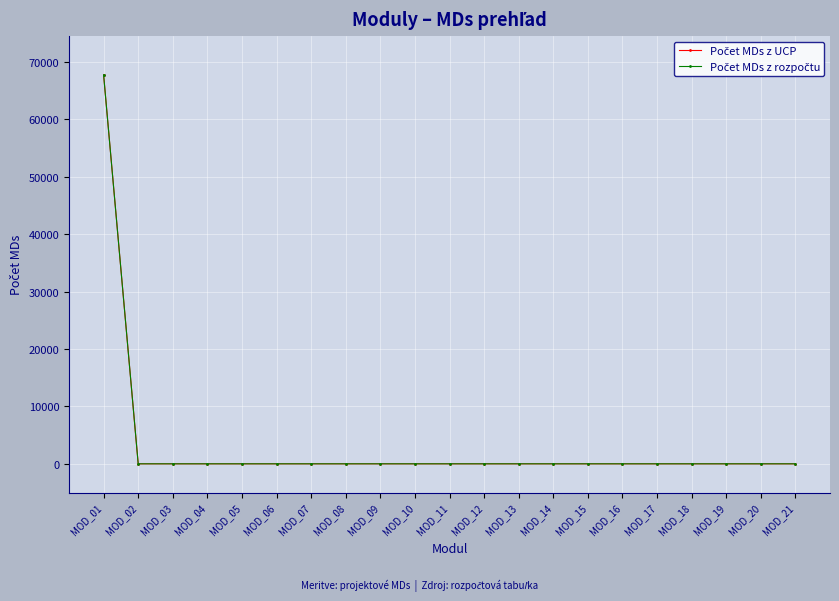

Where is Počet MDs z rozpočtu nearest to the value 33885?

MOD_01